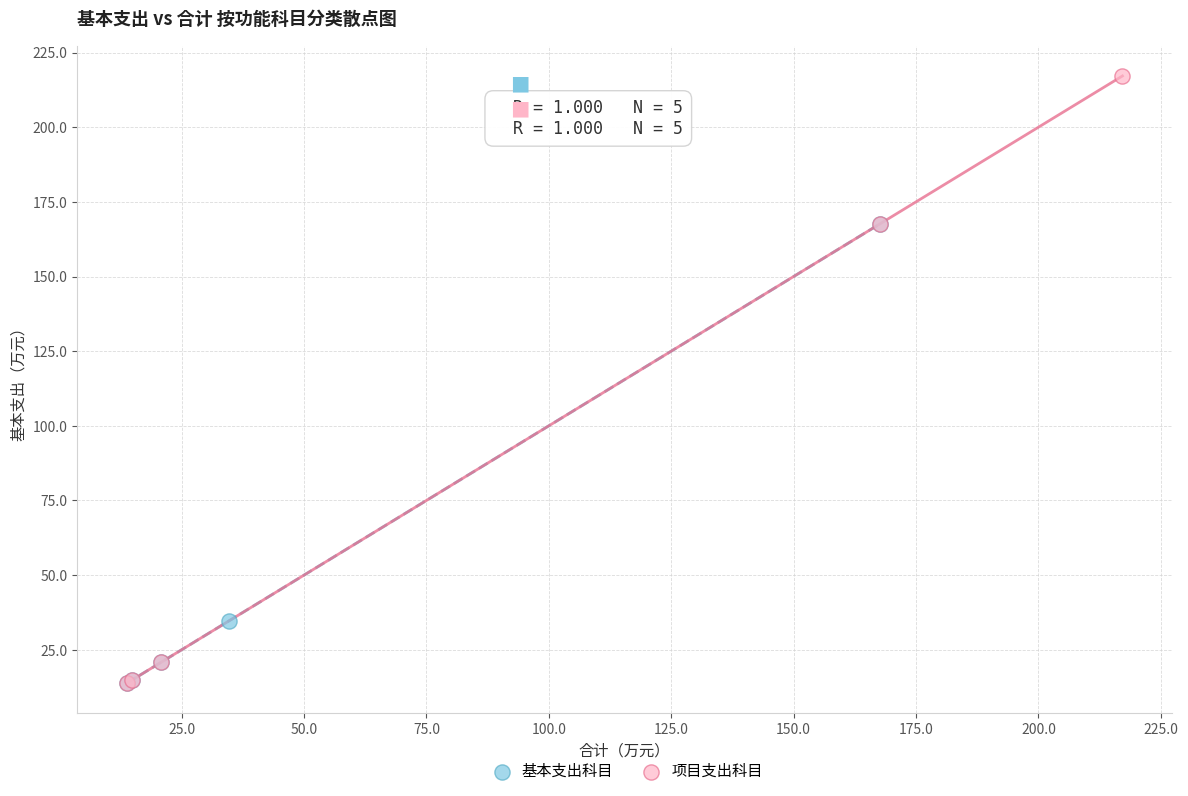

Which series contains the highest Y value?

项目支出科目